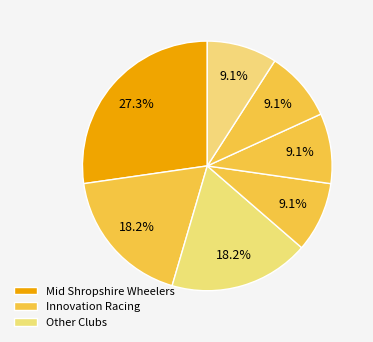

Which slice is the largest?

Mid Shropshire Wheelers